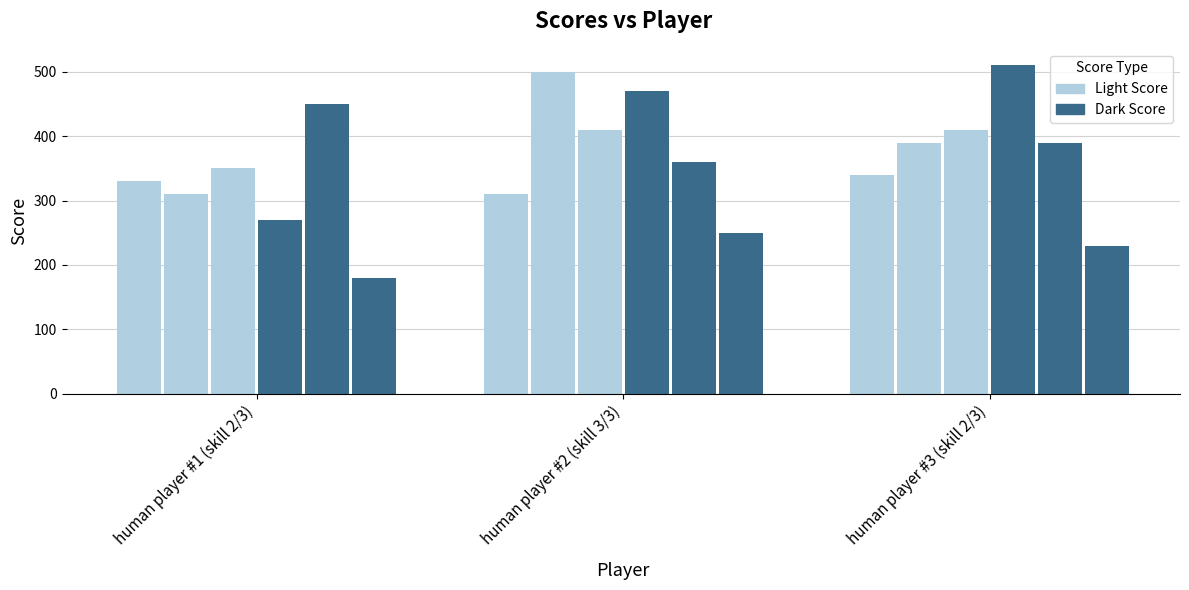

The Light Score series shows 330 at human player #1 (skill 2/3). True or false?

True